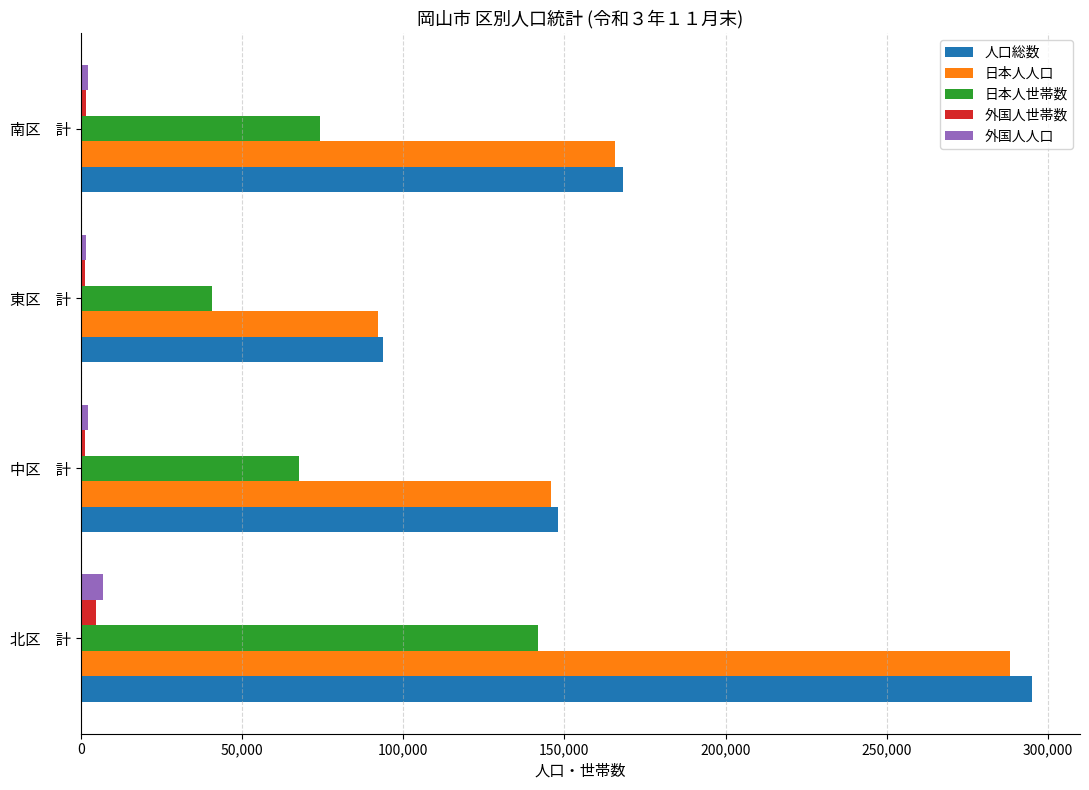

List the labels in order of 日本人人口 value, smallest first.

東区　計, 中区　計, 南区　計, 北区　計